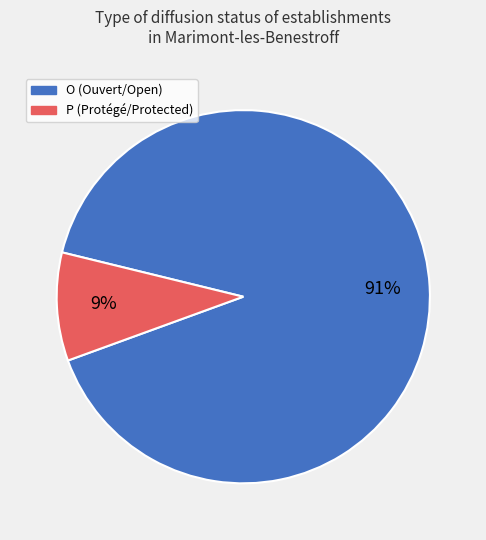

What percentage is the O slice, to the nearest percent?

91%